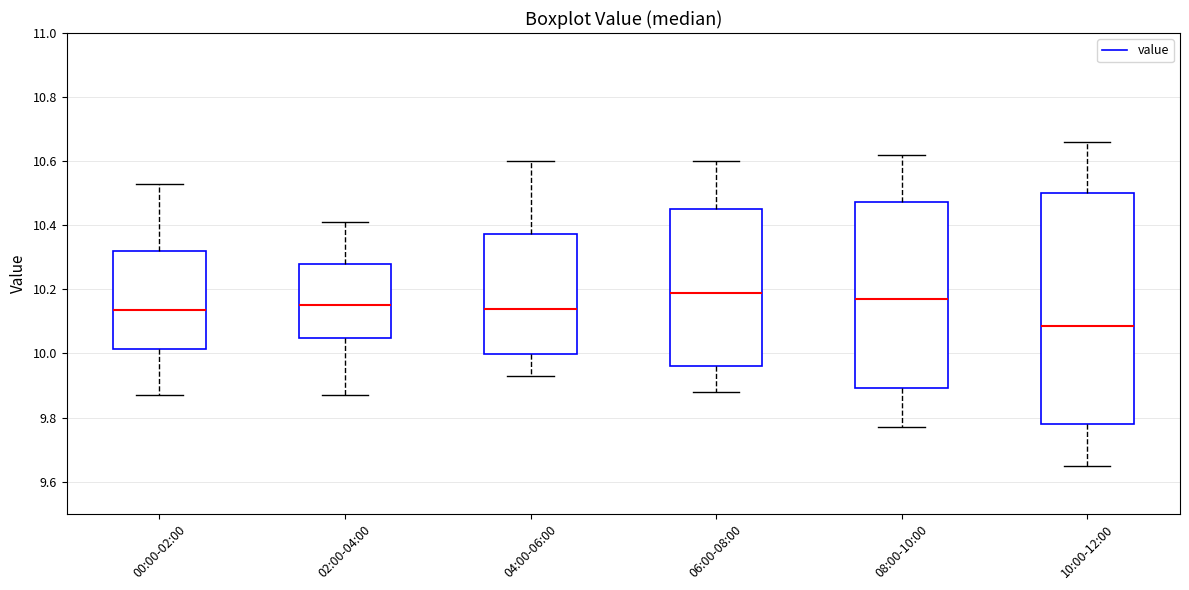

Which box's median line is the highest?

06:00-08:00